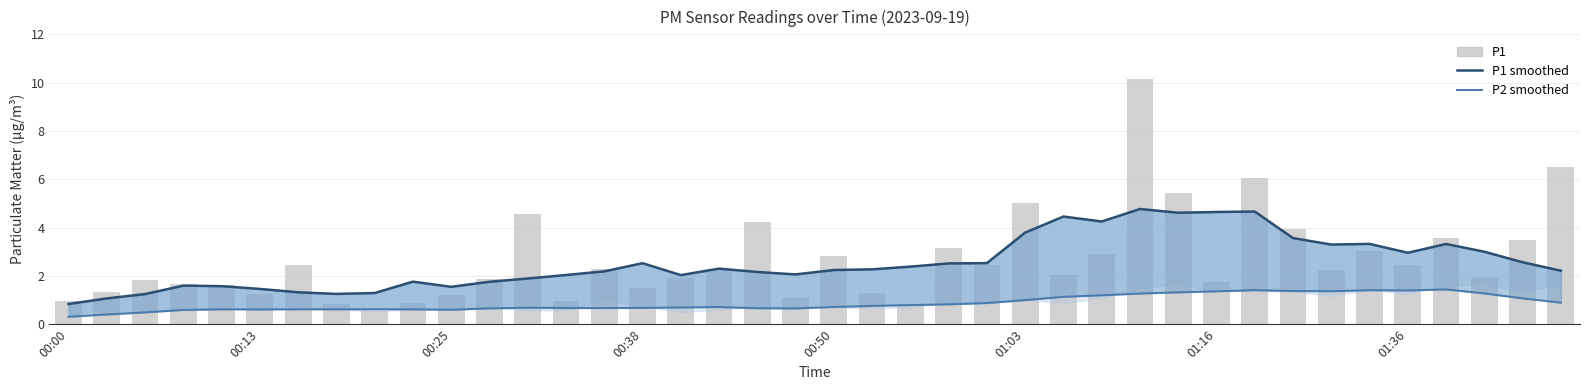

What is the difference between the maximum and minimum values in the P2 (smoothed) series?

1.1